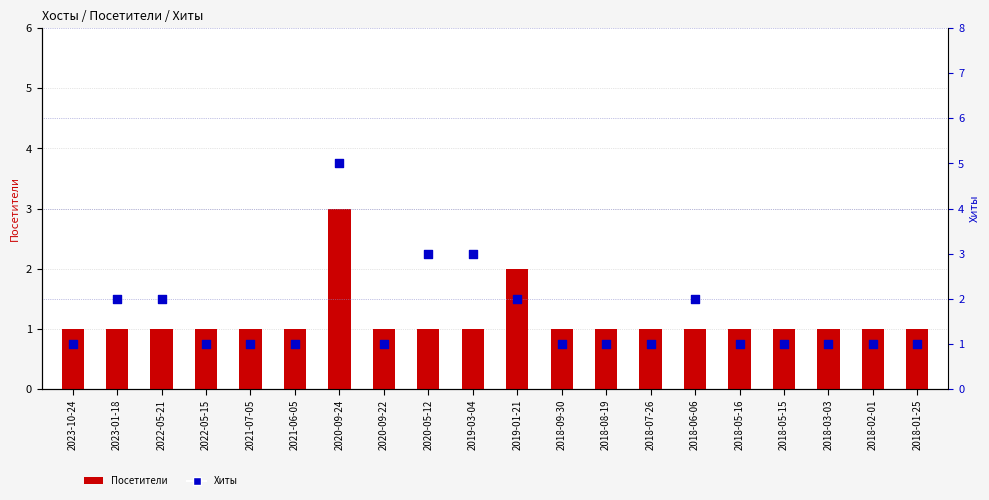

Which series has the largest total across all categories?

Хиты